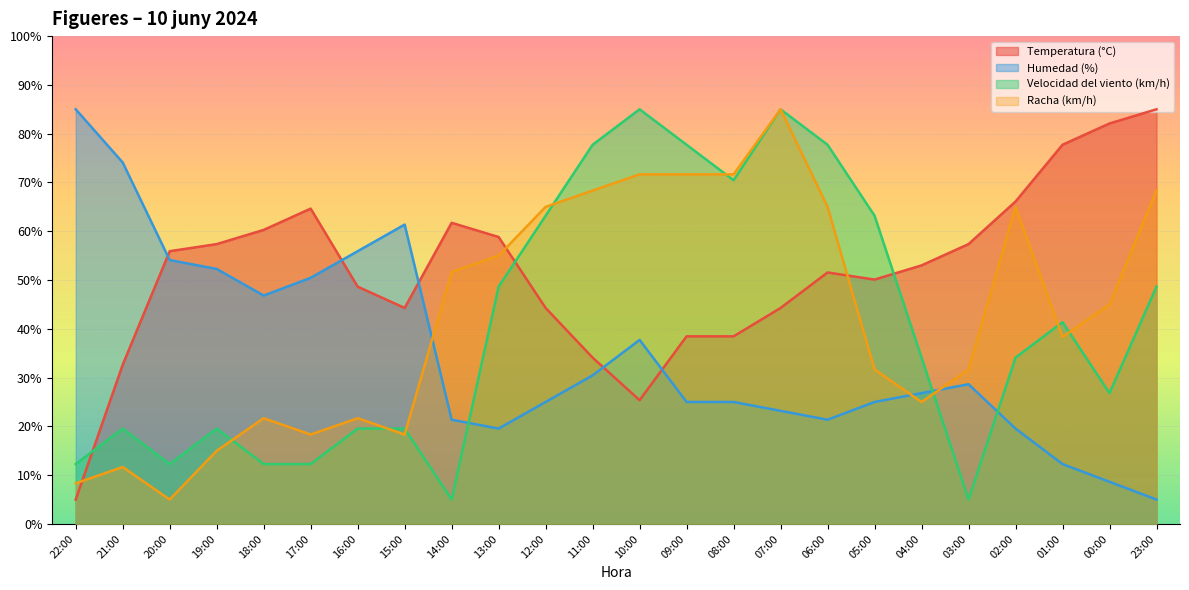

How many distinct data groups are displayed?

4